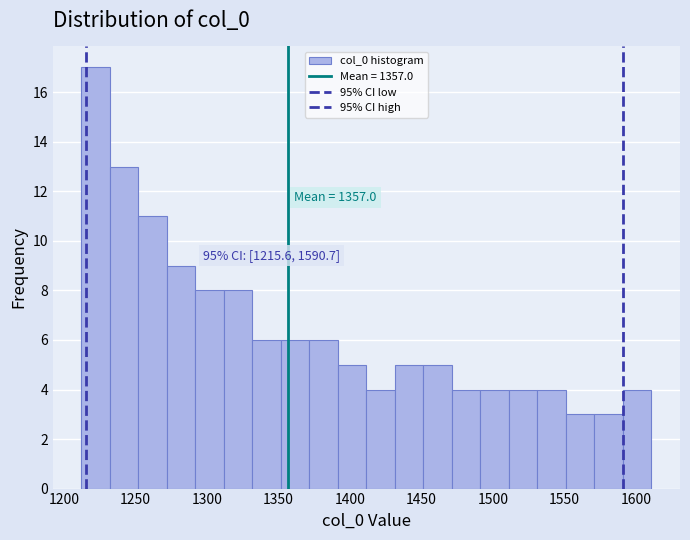

Read against the x-axis, roughly where is the centre of the tallest bar?

1220